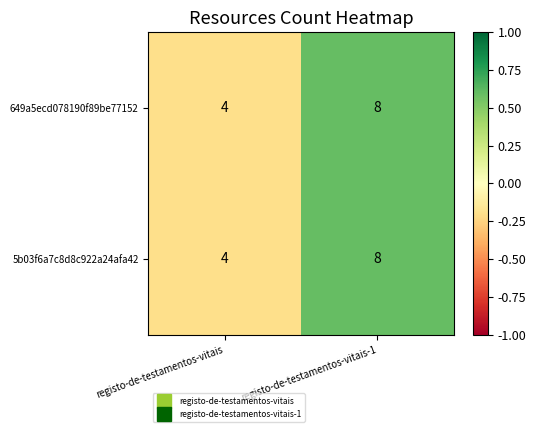

Reading right to left, extract all data points from this chart.

649a5ecd078190f89be77152: registo-de-testamentos-vitais-1=8	registo-de-testamentos-vitais=4
5b03f6a7c8d8c922a24afa42: registo-de-testamentos-vitais-1=8	registo-de-testamentos-vitais=4